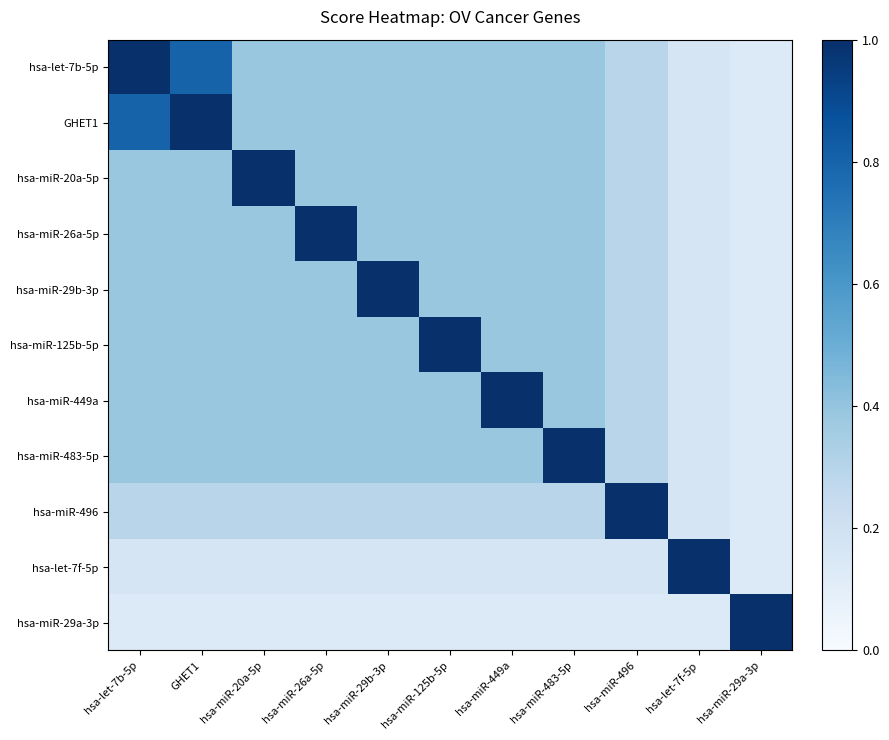

What is the smallest value displayed?

0.1